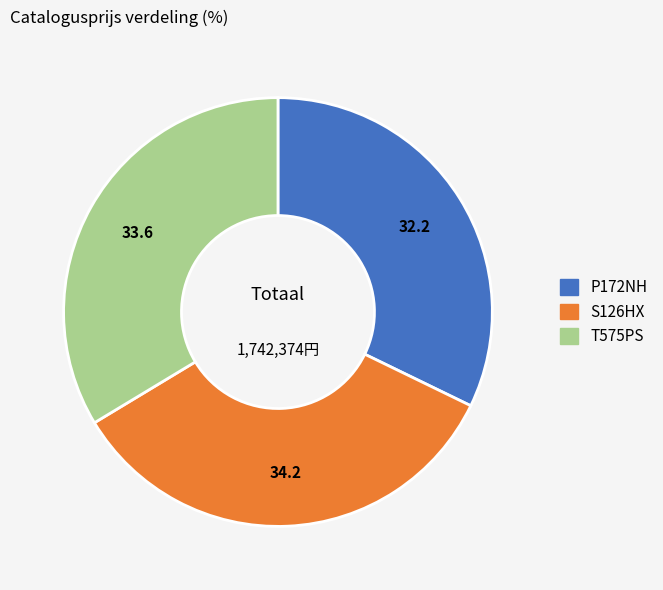

What is the ratio of the value at S126HX to the value at T575PS?

1.0